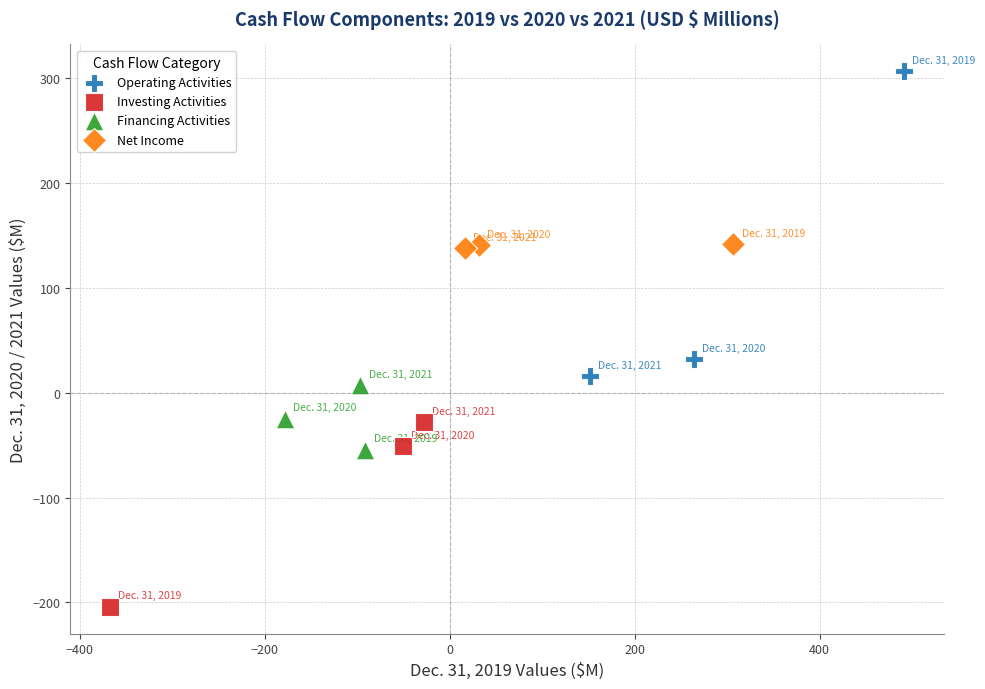

Which series has the largest Y range (max minus min)?

Operating Activities